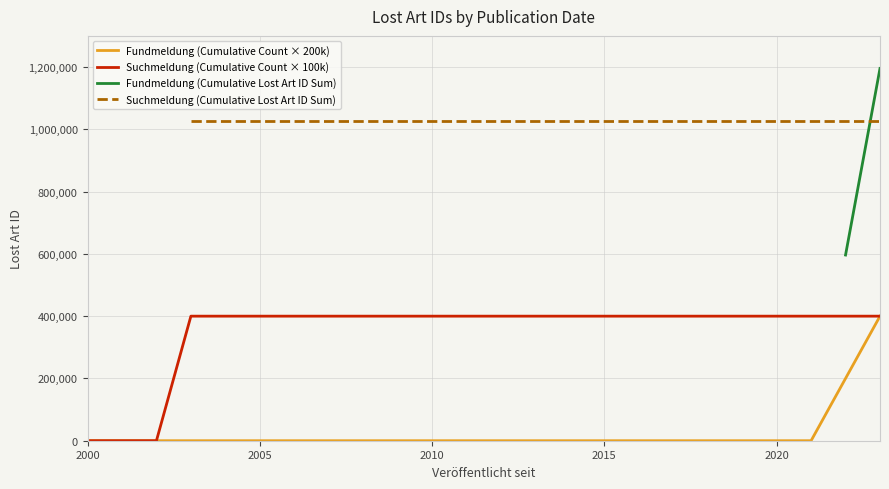

Which label corresponds to the smallest value in the chart?

2000